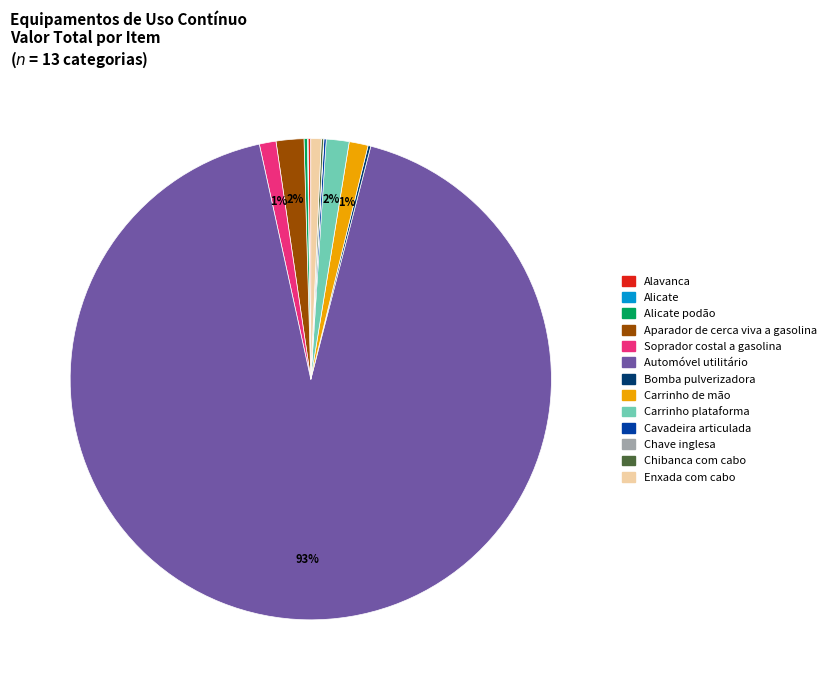

To the nearest percent, what is the difference between the largest and smallest slice percentages?

93%